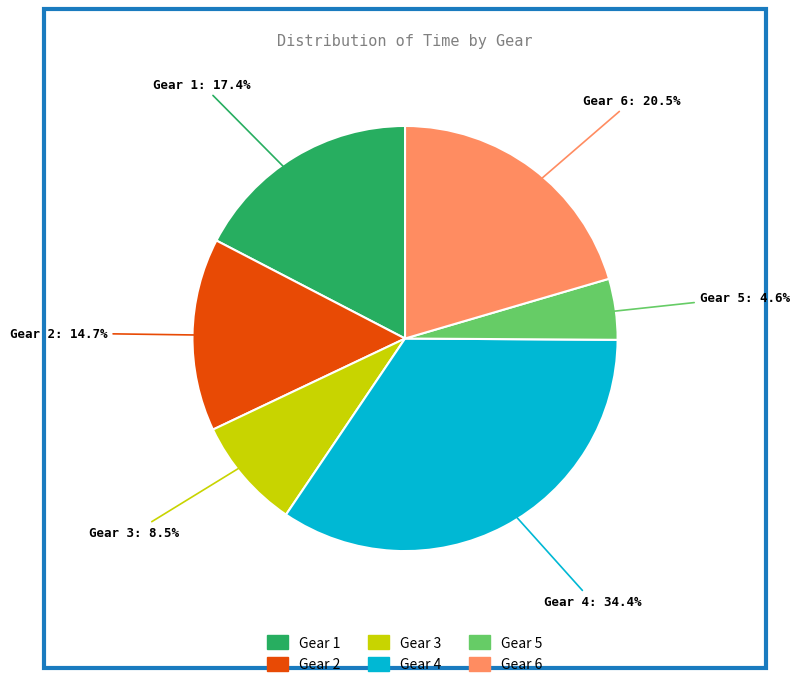

To the nearest percent, what is the difference between the Gear 6 and Gear 2 slice percentages?

6%